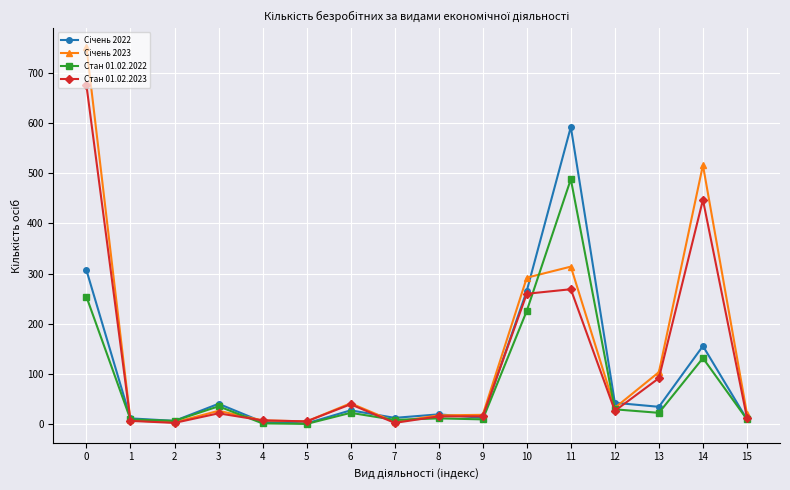

How many lines are shown in the chart?

4